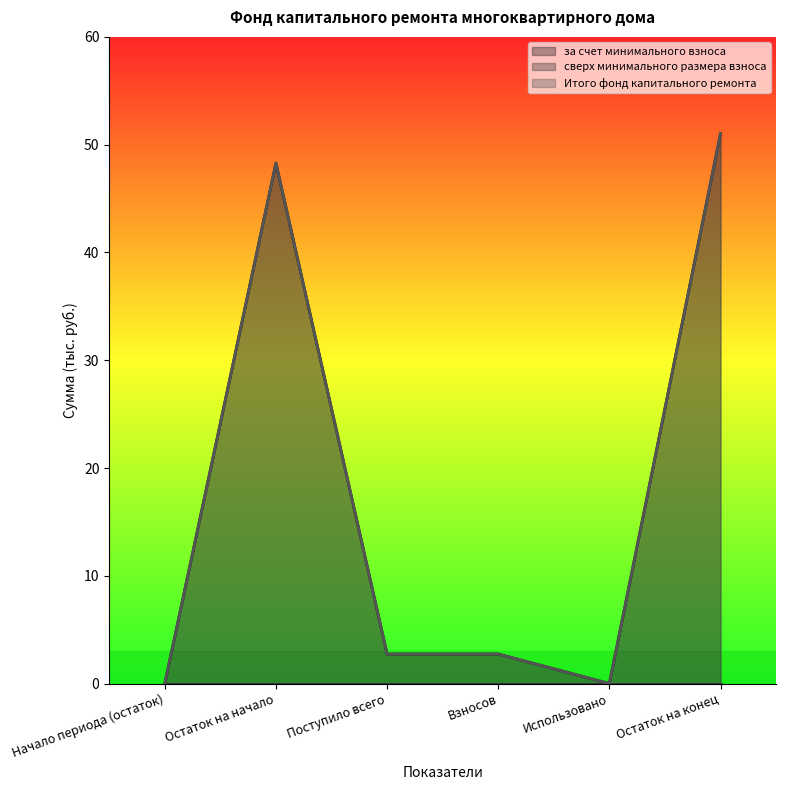

Which series has the largest total across all categories?

за счет минимального взноса